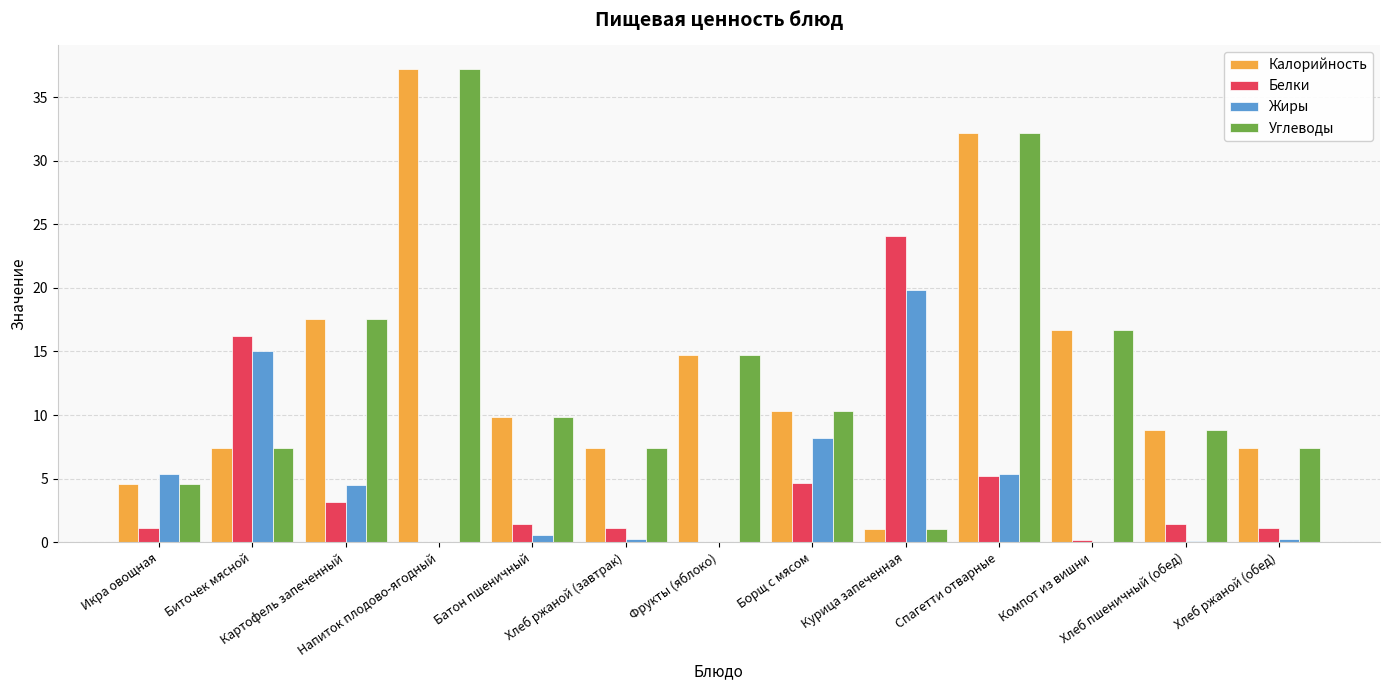

What is the sum of all Калорийность values?

175.2